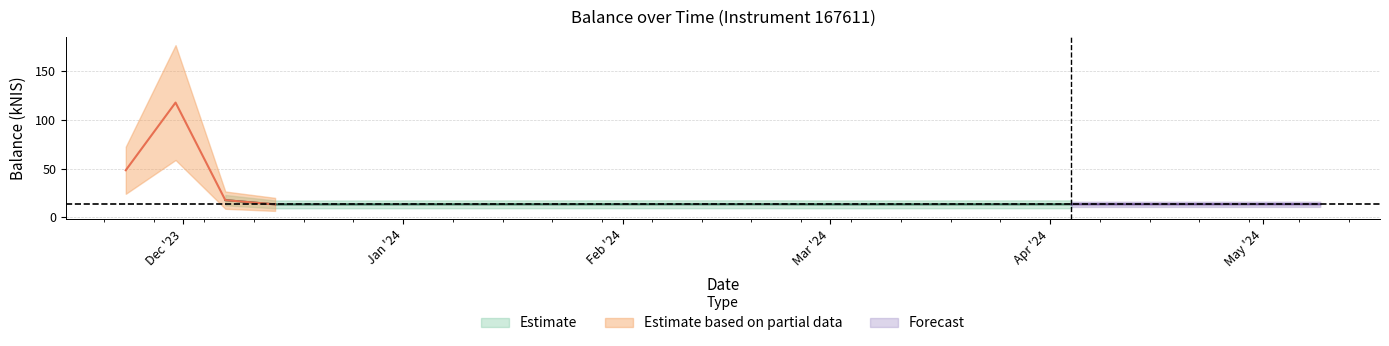

List the labels in order of value, largest first.

2023-11-30, 2023-11-23, 2023-12-07, 2024-05-09, 2024-05-02, 2024-02-22, 2024-02-08, 2024-02-15, 2024-04-25, 2024-02-01, 2024-04-11, 2024-04-18, 2024-01-25, 2024-04-04, 2024-01-18, 2024-03-21, 2024-03-28, 2024-01-04, 2024-01-11, 2024-03-14, 2024-03-07, 2023-12-28, 2024-02-29, 2023-12-14, 2023-12-21